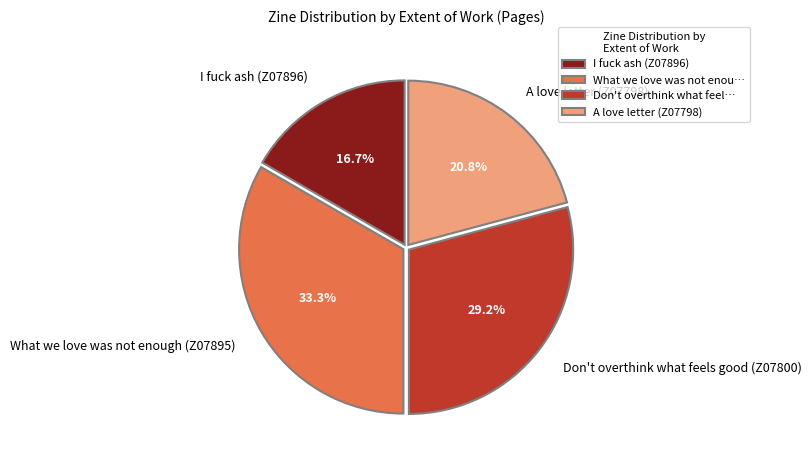

How many segments does this pie chart have?

4